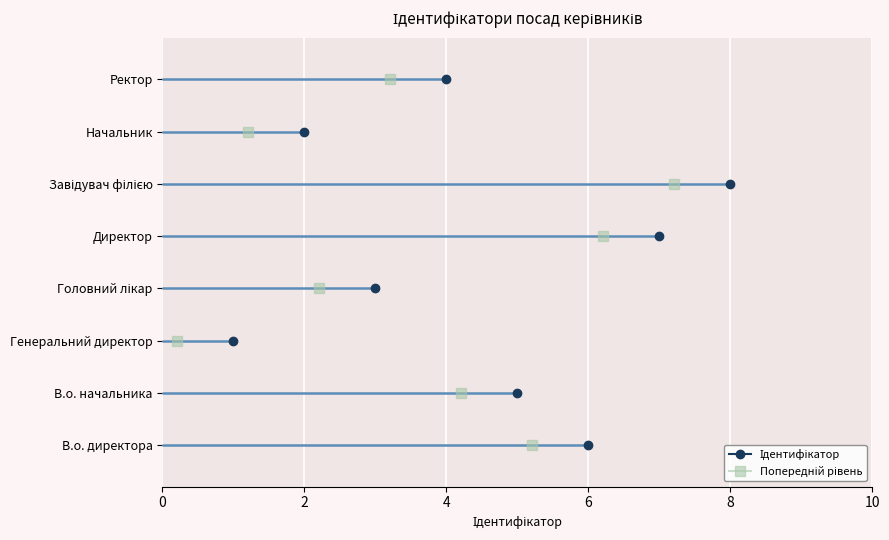

Is it true that the value at Завідувач філією is 4?

False